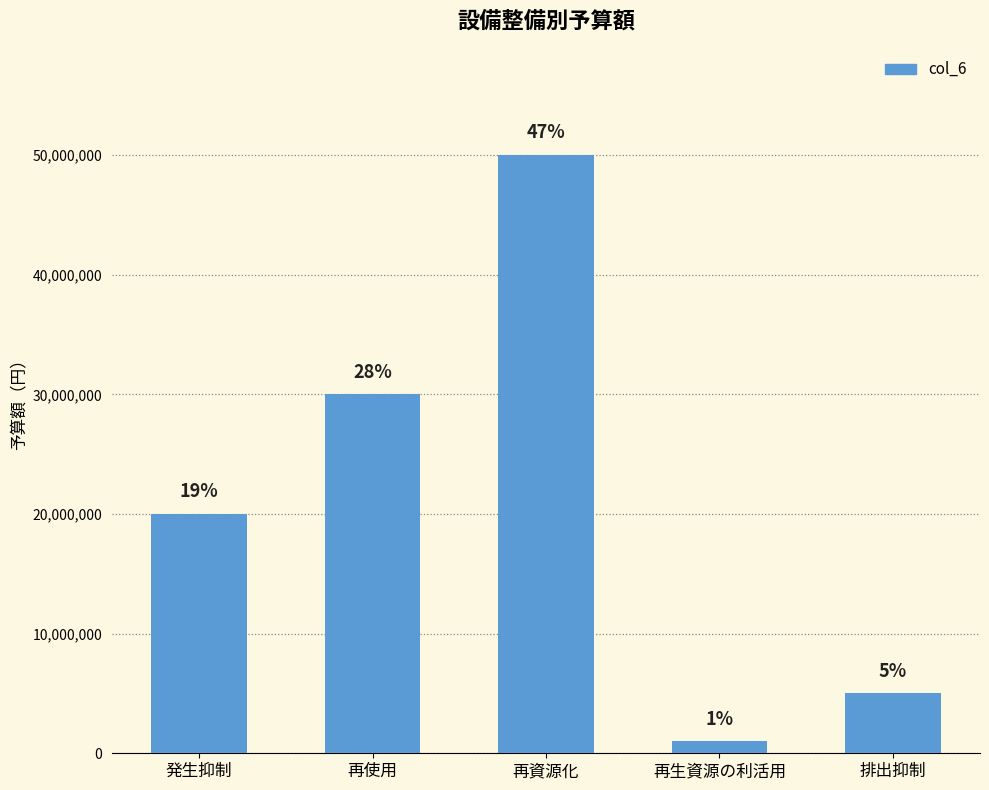

Rank the categories by value from lowest to highest.

再生資源の利活用, 排出抑制, 発生抑制, 再使用, 再資源化